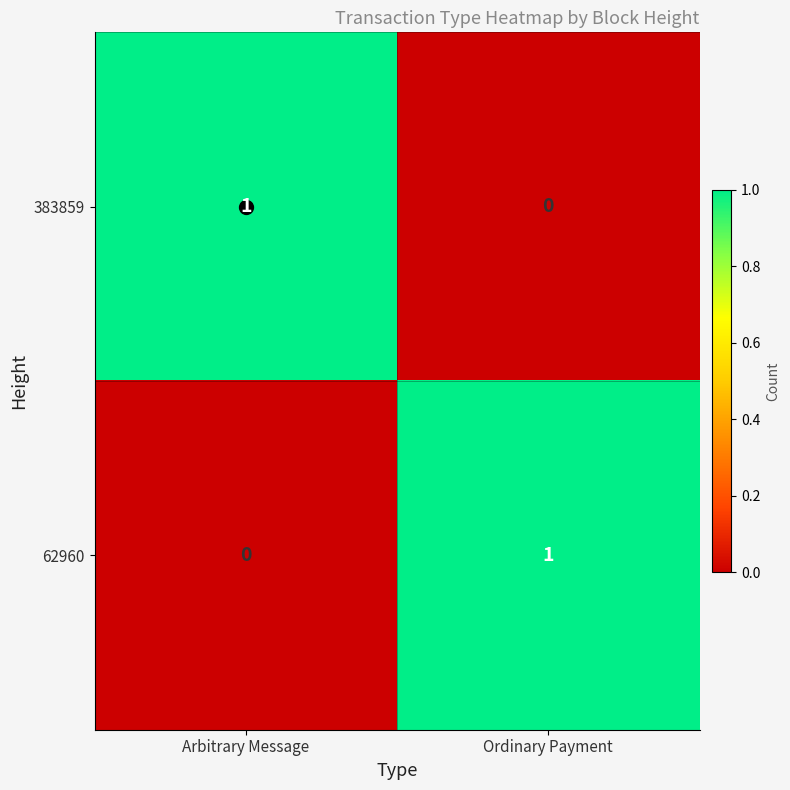

Rank the categories by 383859 value from highest to lowest.

Arbitrary Message, Ordinary Payment